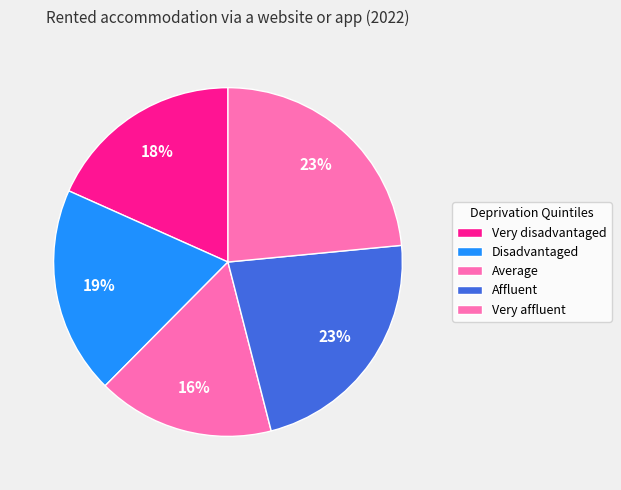

Does any single category account for the majority?

No